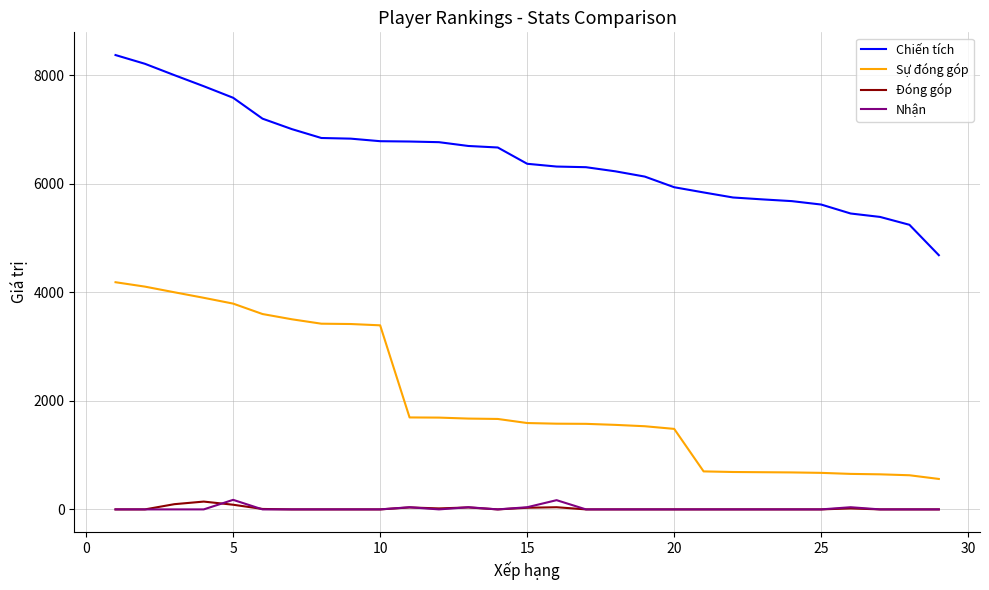

True or false: Nhận and Chiến tích cross at least once.

False